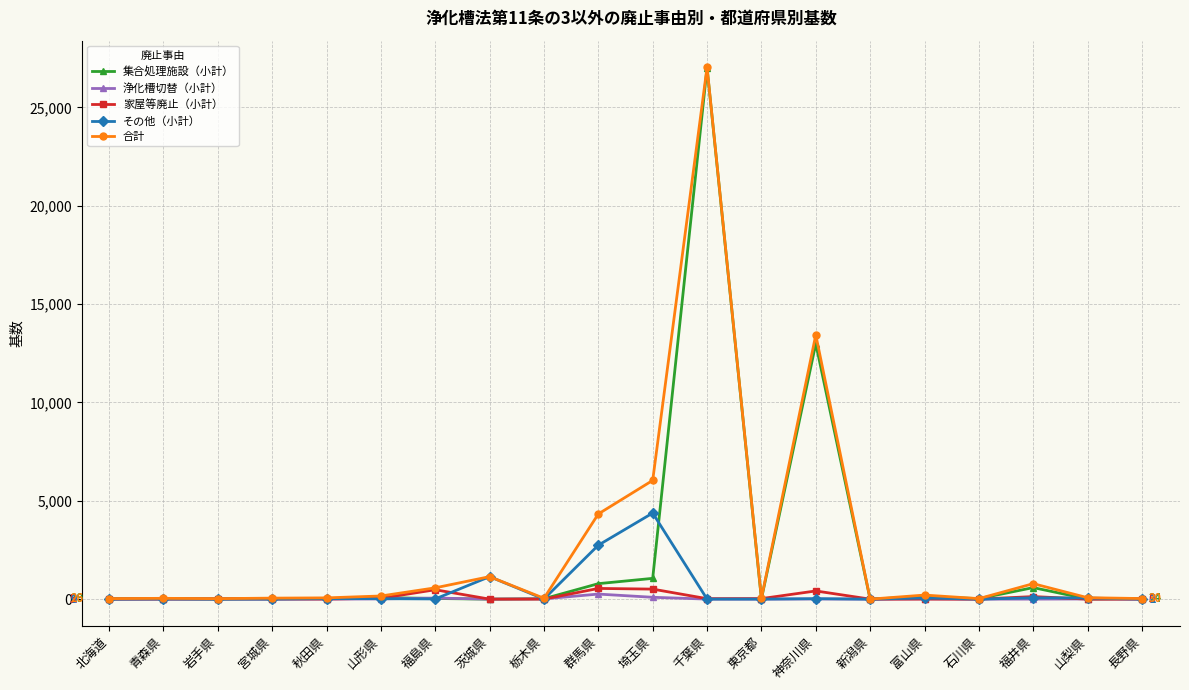

Where is 合計 nearest to the value 13518?

神奈川県